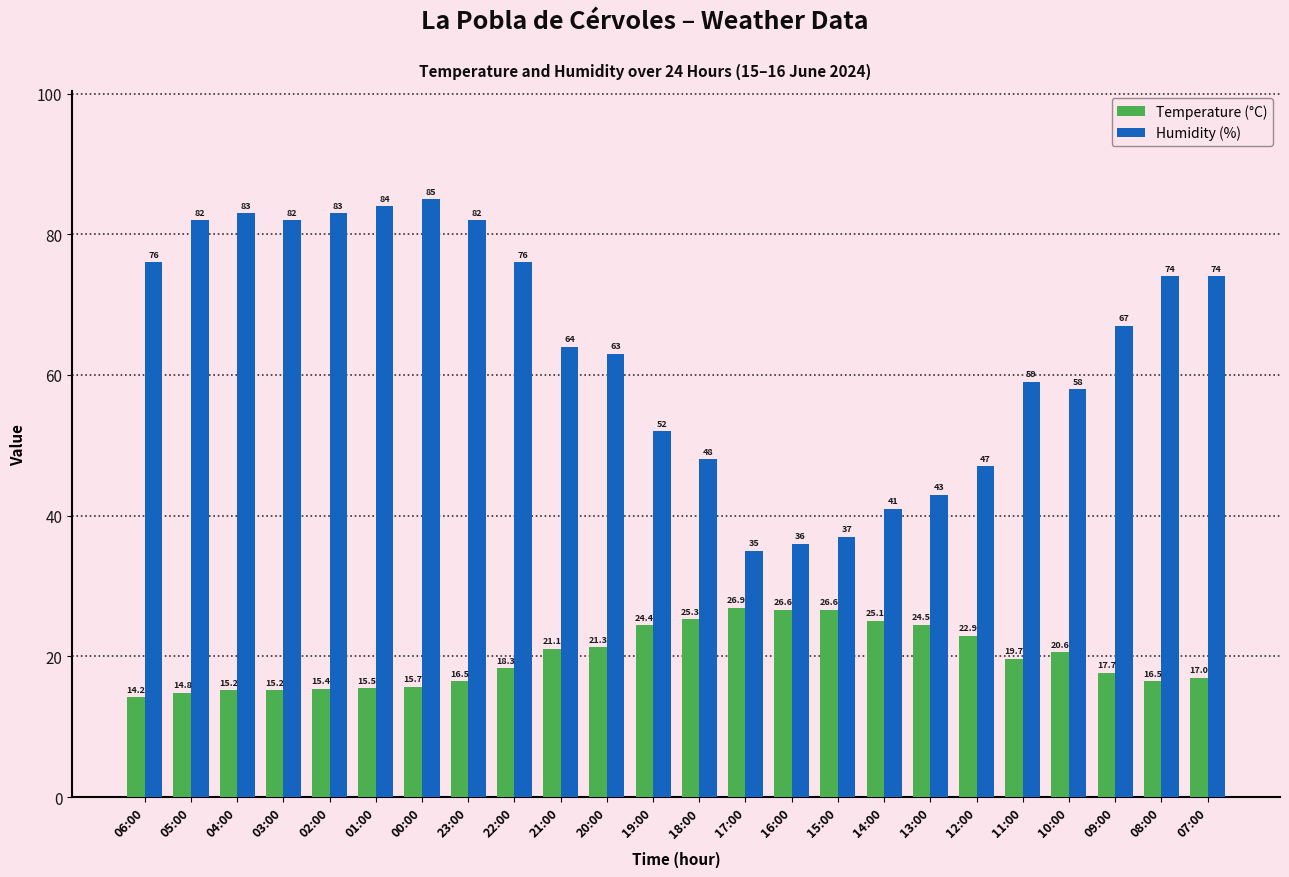

At how many categories does at least one series exceed 49?

17